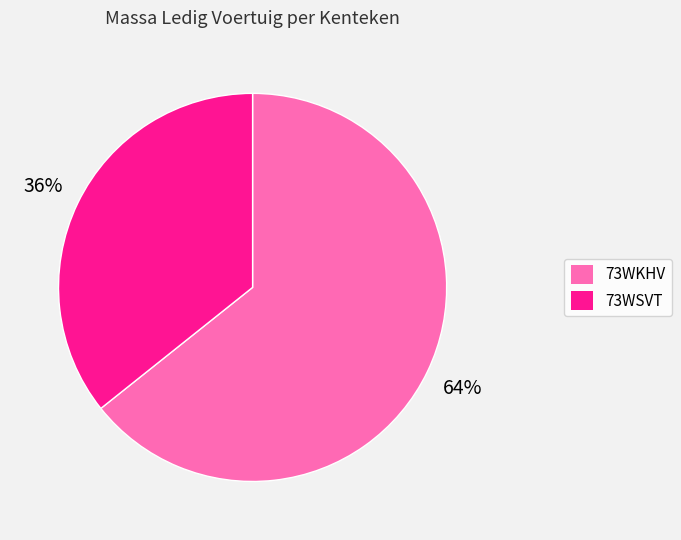

Combined, do 73WKHV and 73WSVT account for over 50%?

Yes